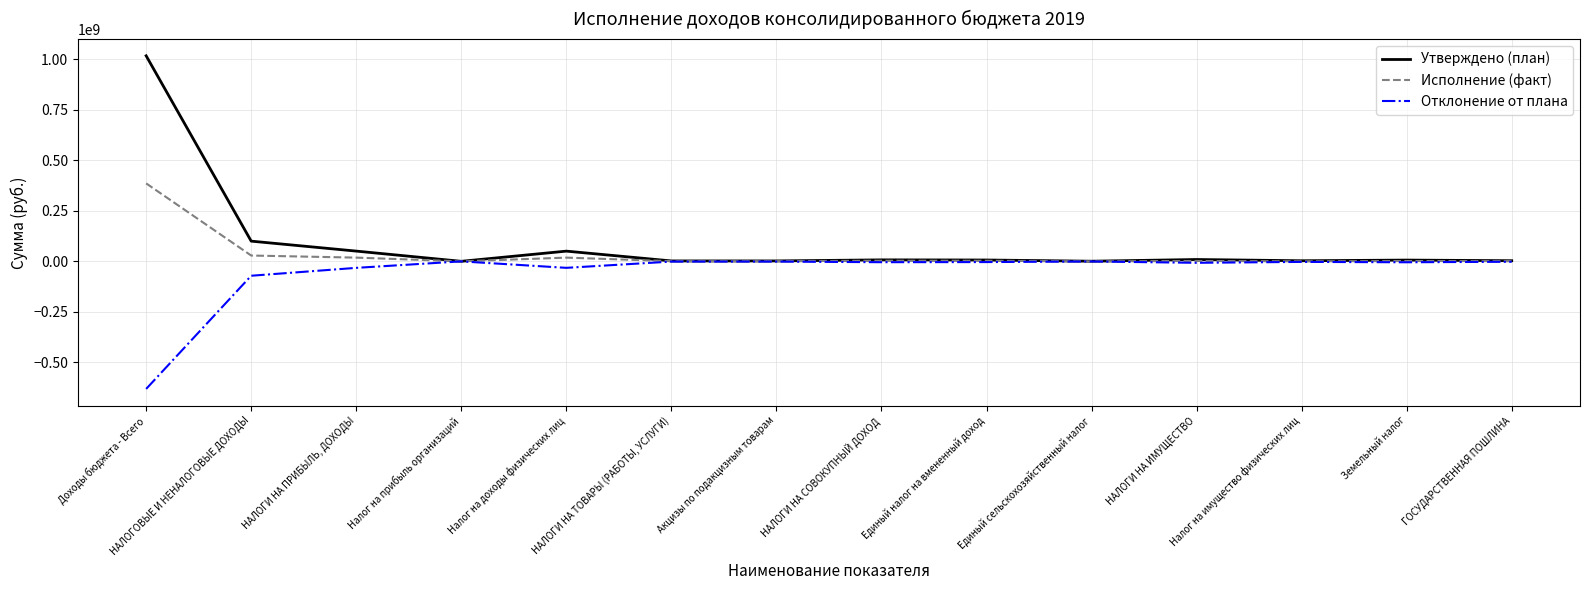

At which category is the sum across all series the highest?

Доходы бюджета - Всего